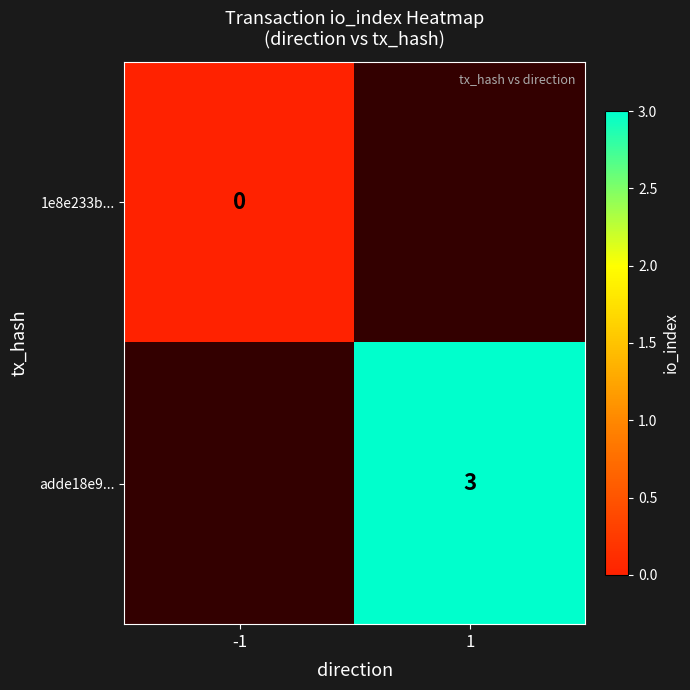

True or false: adde18e9... has a value of 3 at 1.

True